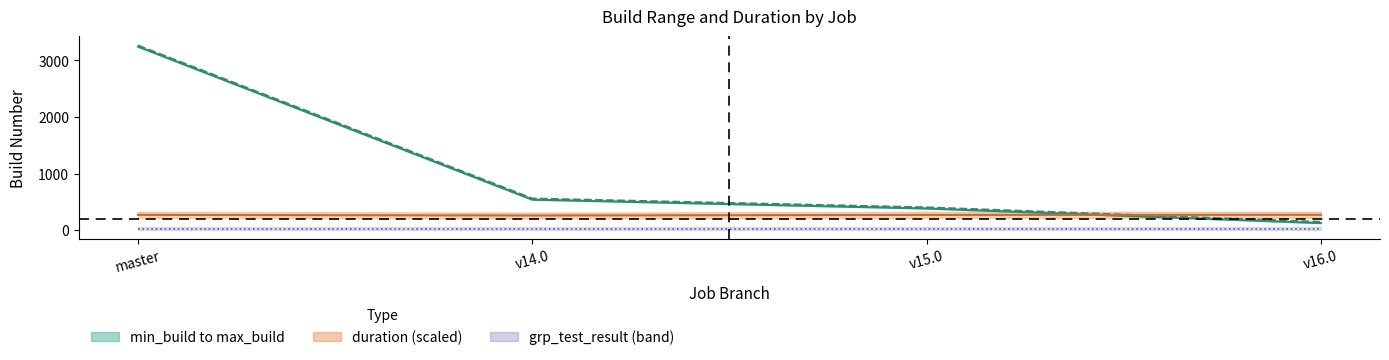

Where is the data nearest to the value 1683?

v14.0